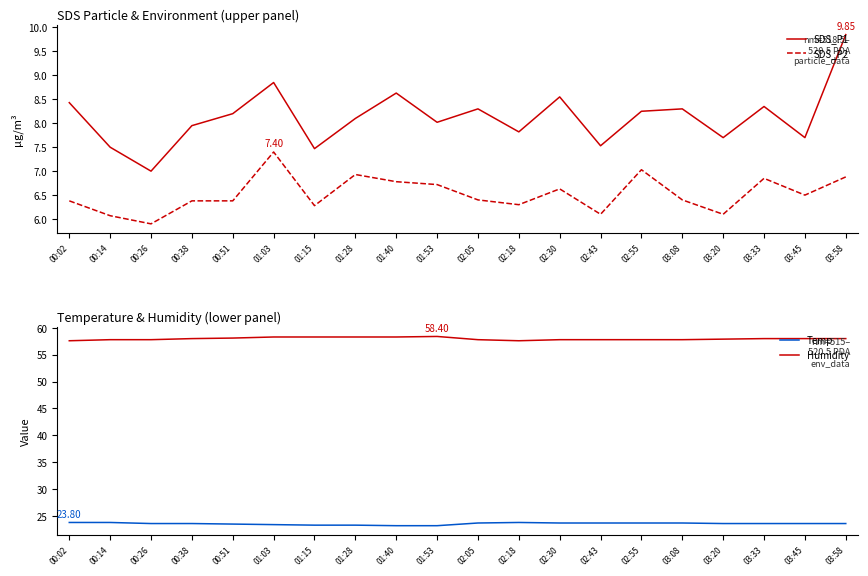

At which category does the chart reach its minimum across all series?

00:26